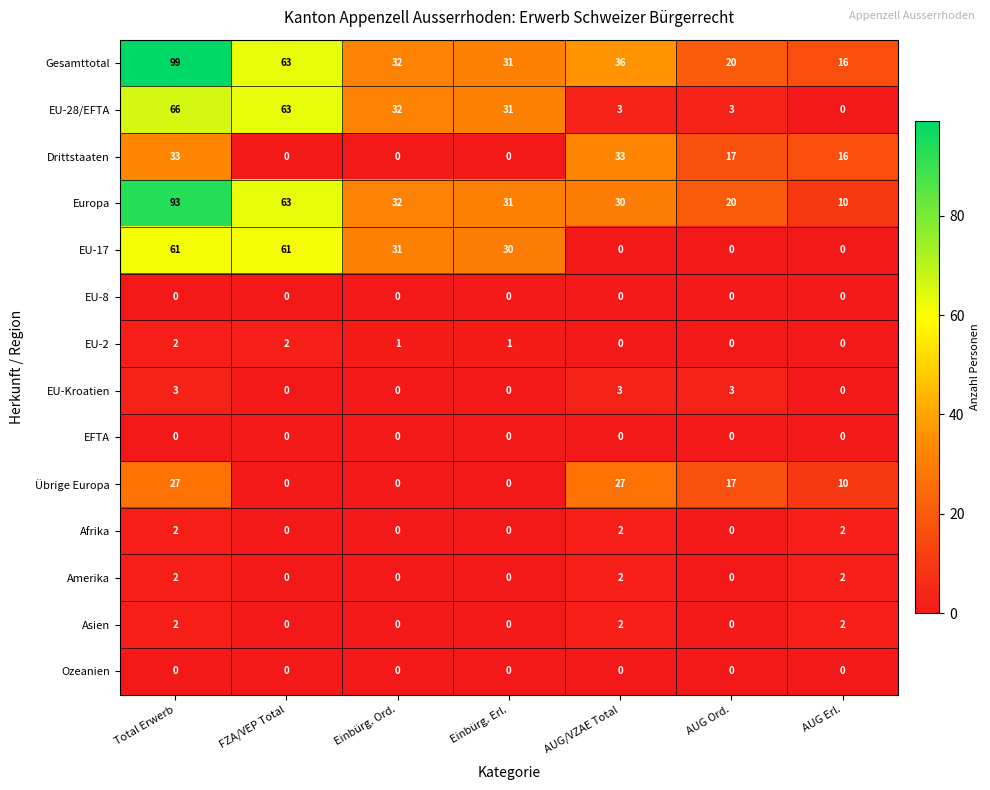

At which label does Übrige Europa first exceed 10?

Total Erwerb